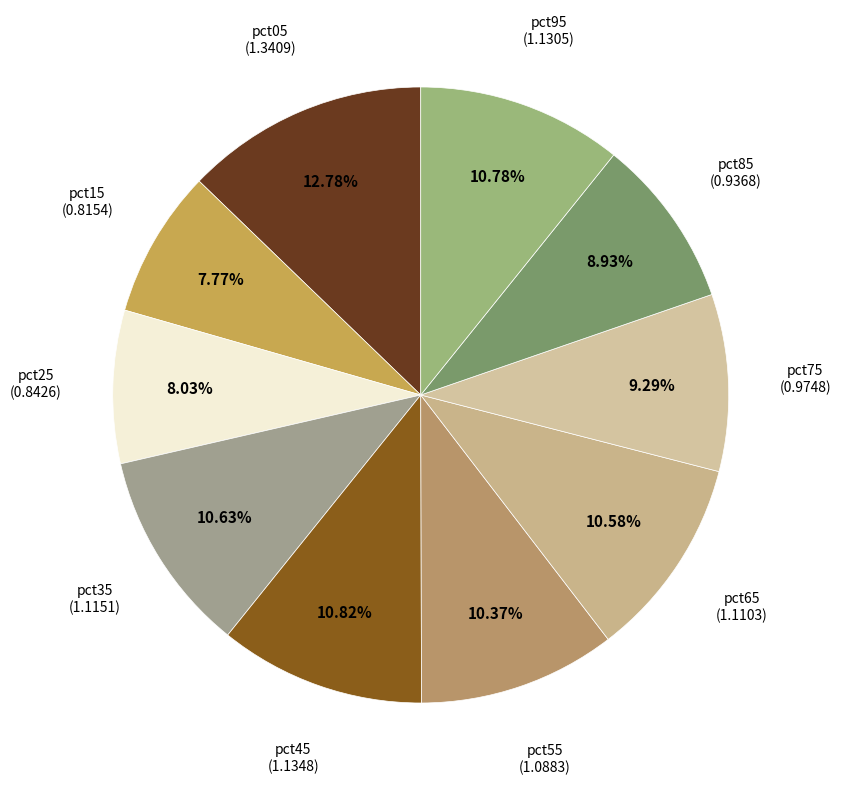

Between pct65 and pct25, which is larger?

pct65